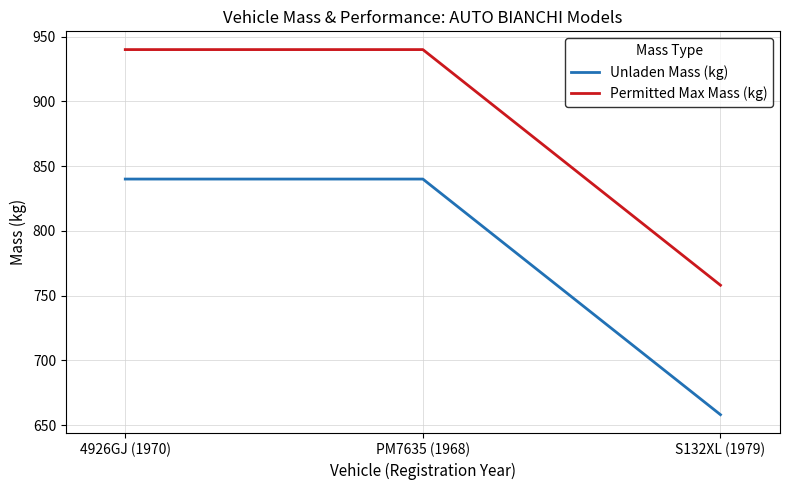

What is the smallest value displayed?

658